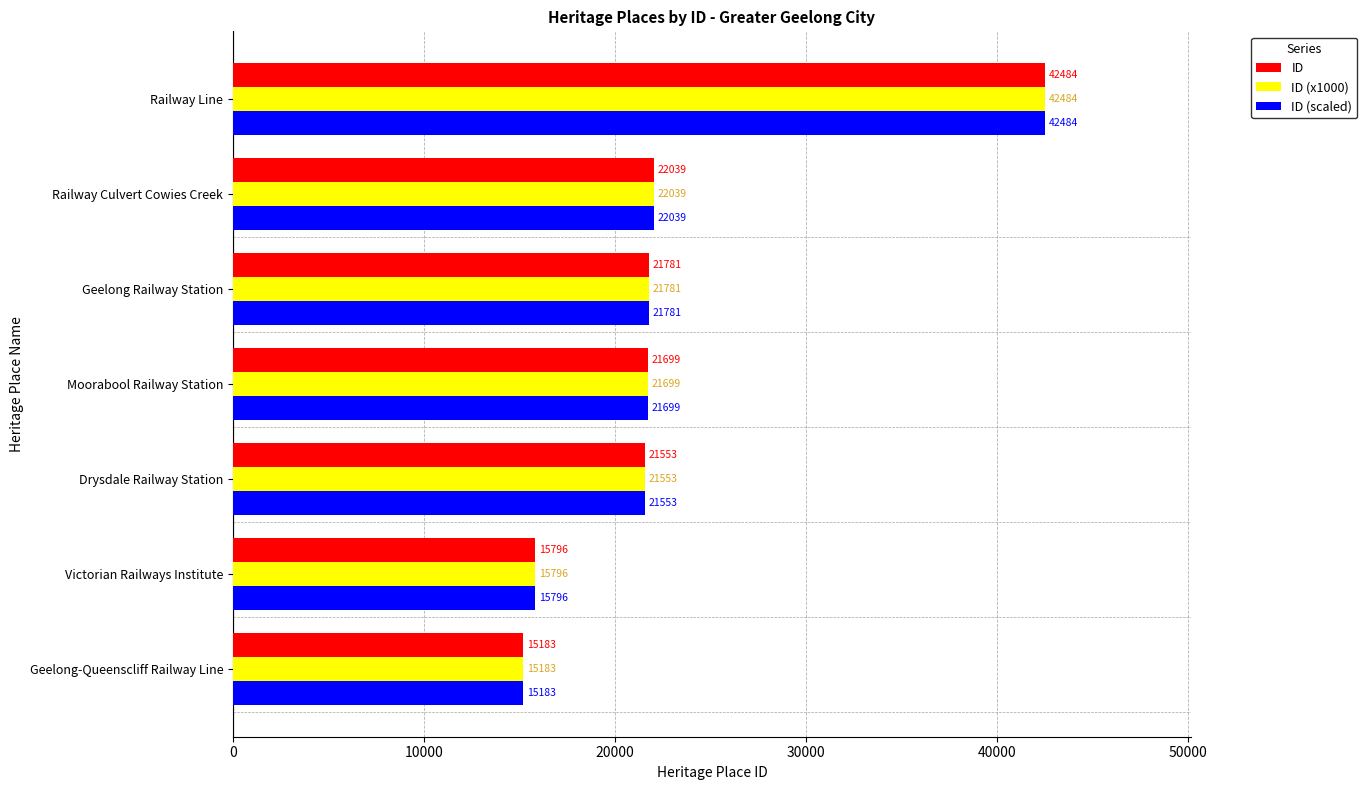

At which label does ID (x1000) reach its minimum?

Geelong-Queenscliff Railway Line